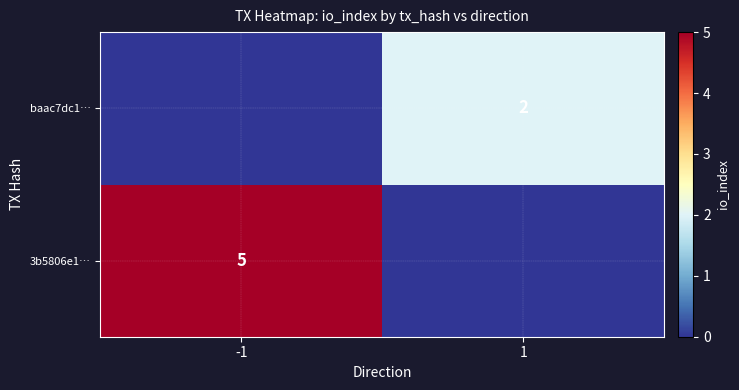

The value of baac7dc1… at 1 is 1. True or false?

False